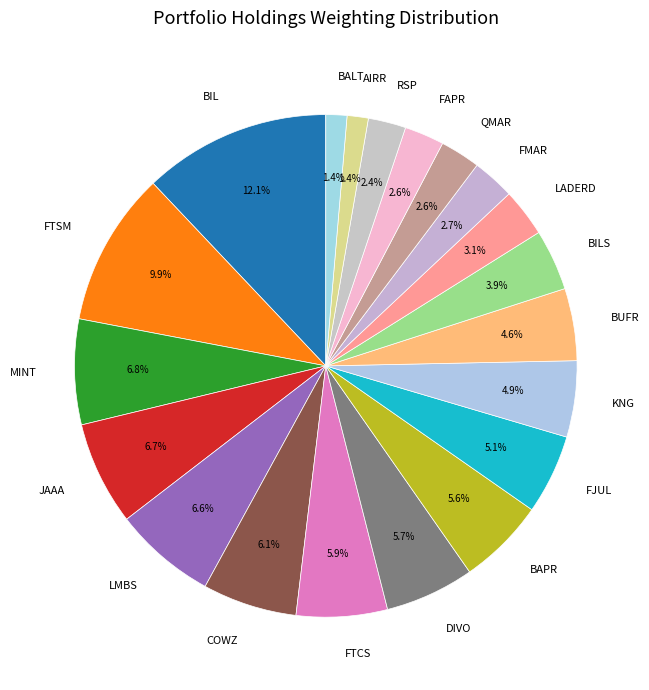

How many segments does this pie chart have?

20